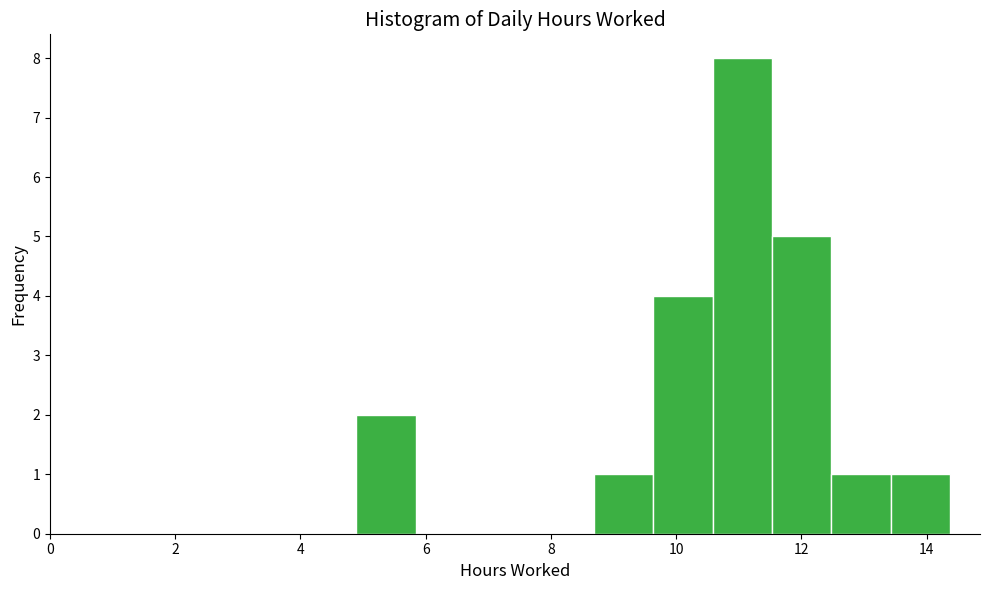

Reading left to right, list every bar in this chart as the range it spans on the x-axis followed by its height. Neither the bar edges nor the heights are printed on the chart, so give them approximately, as read against the axes.

4.8 to 5.8: 2
5.8 to 6.8: 0
6.8 to 7.8: 0
7.8 to 8.6: 0
8.6 to 9.6: 1
9.6 to 10.6: 4
10.6 to 11.6: 8
11.6 to 12.4: 5
12.4 to 13.4: 1
13.4 to 14.4: 1